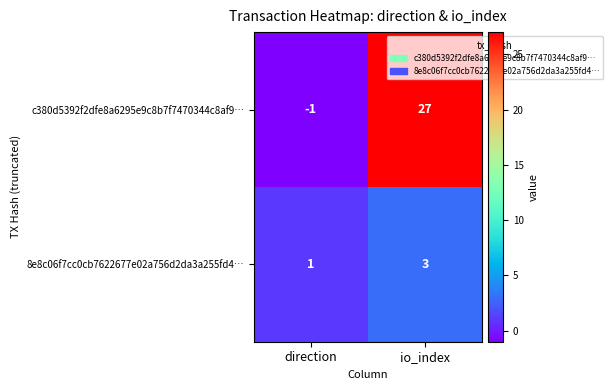

What is the spread (max minus min) of values at direction?

2